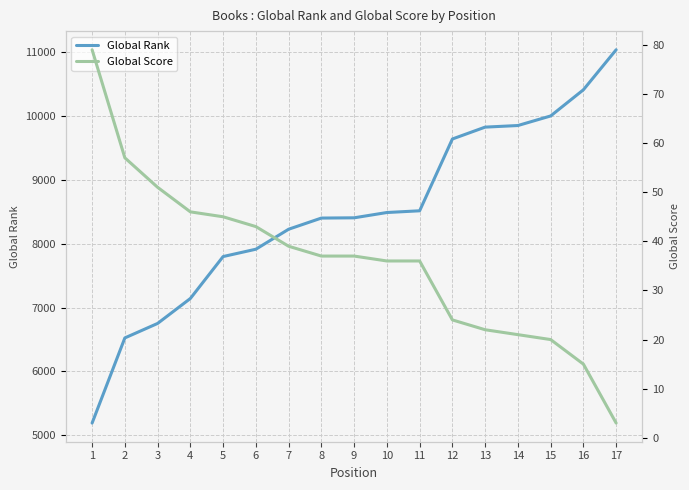

Reading left to right, transcribe all the data shown in this chart.

Global Rank: 5191	6525	6752	7143	7800	7915	8228	8403	8407	8490	8517	9642	9828	9853	10003	10413	11040
Global Score: 79	57	51	46	45	43	39	37	37	36	36	24	22	21	20	15	3